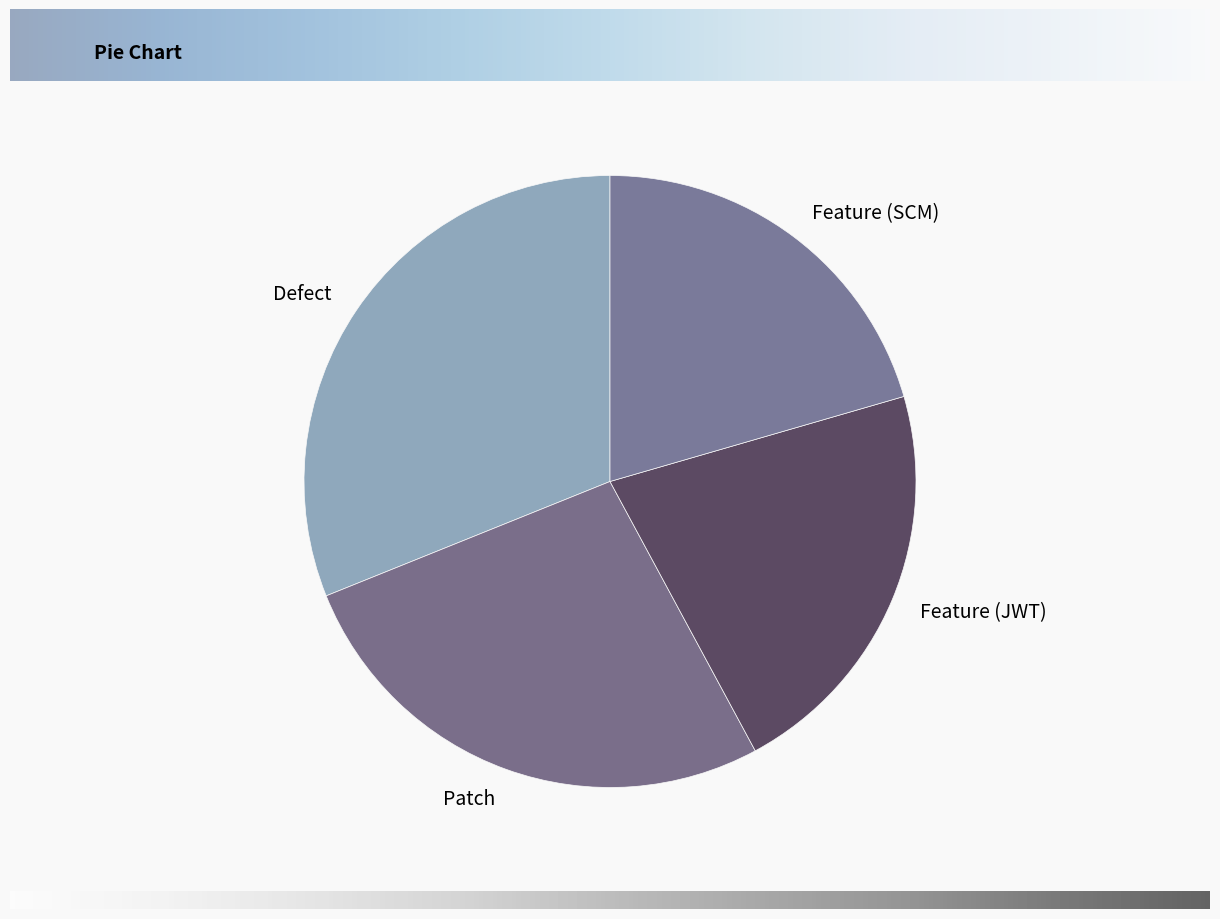

Is there a majority slice in this chart?

No